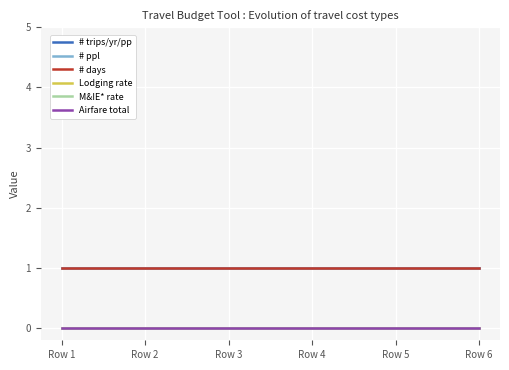

What is the value of the # days point at the 5th from the left?

1